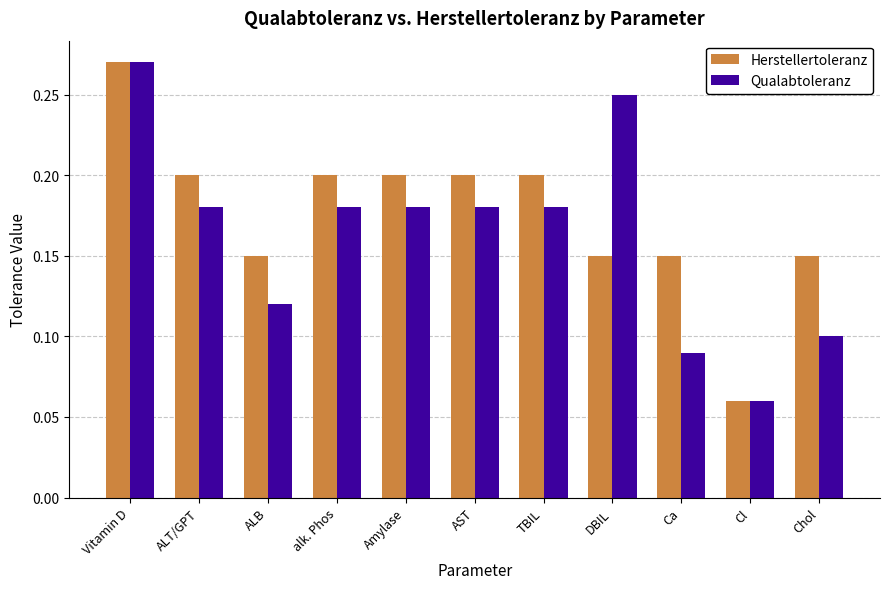

At AST, list the series in order from smallest to largest.

Qualabtoleranz, Herstellertoleranz